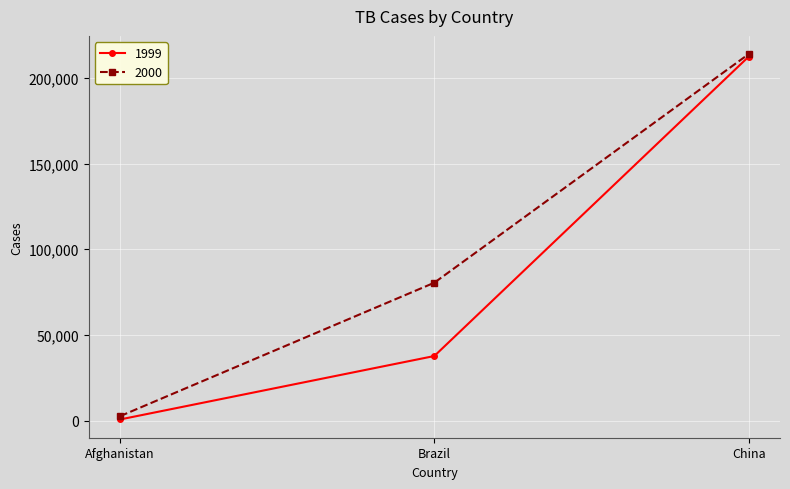

Reading left to right, list all the values displayed in this chart.

1999: 745	37737	212258
2000: 2666	80488	213766